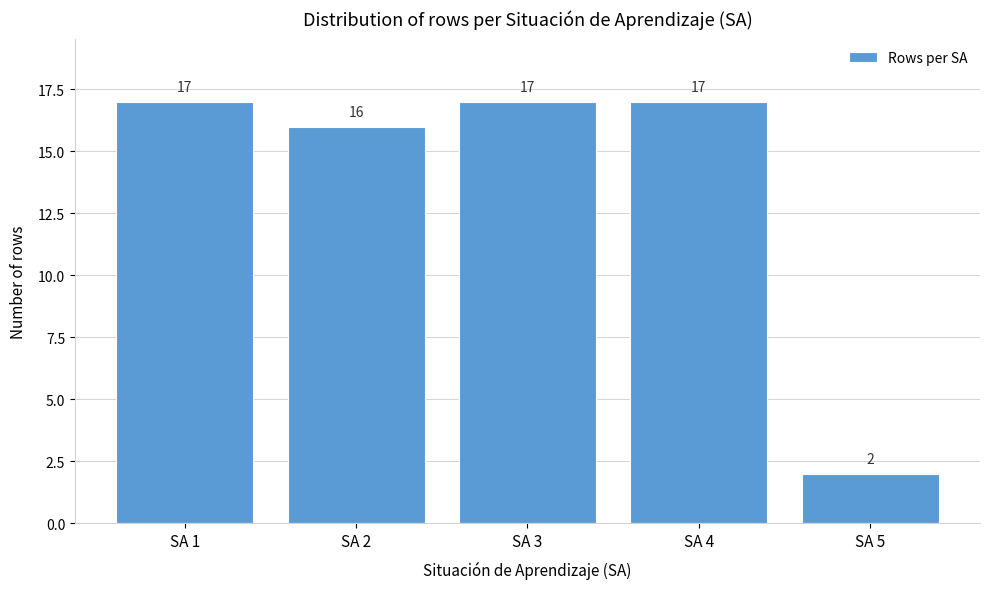

Reading right to left, what are all the values shown in this chart?

2	17	17	16	17